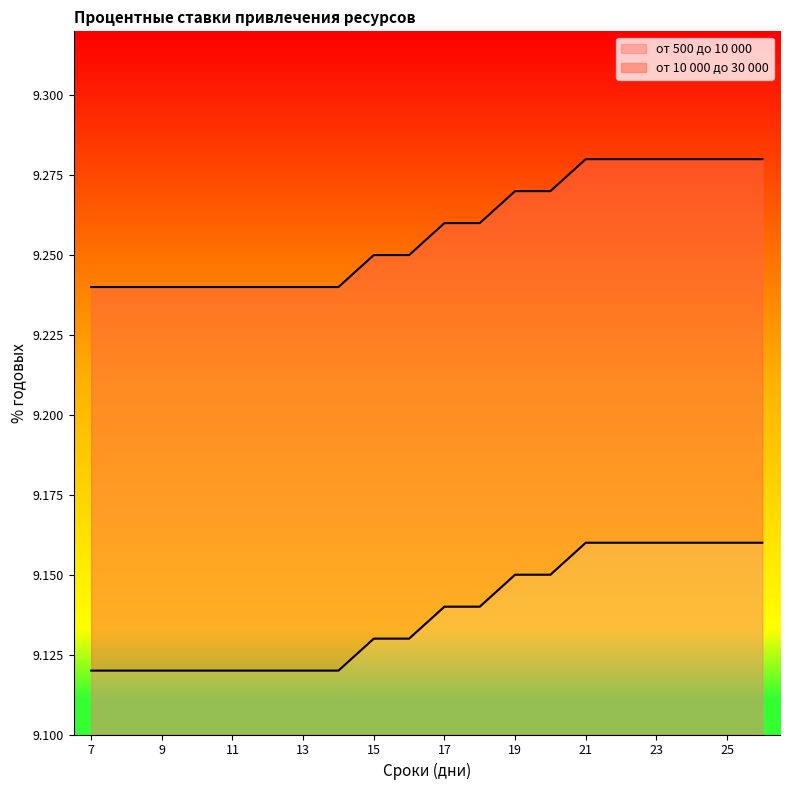

Is the value of от 500 до 10 000 at 14 greater than the value of от 10 000 до 30 000 at 26?

No